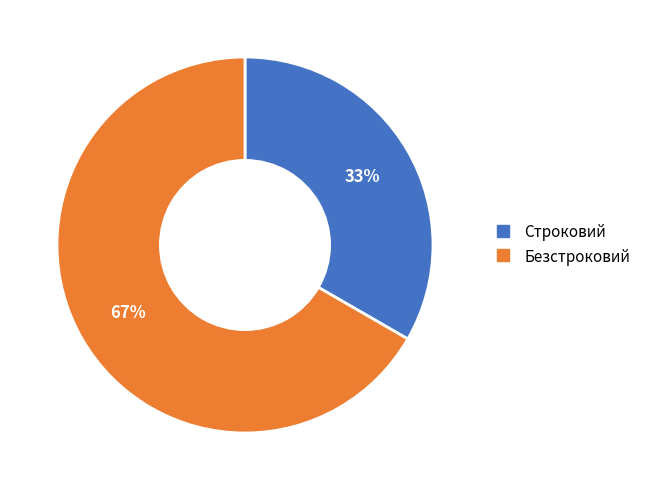

Count the number of slices in the pie.

2